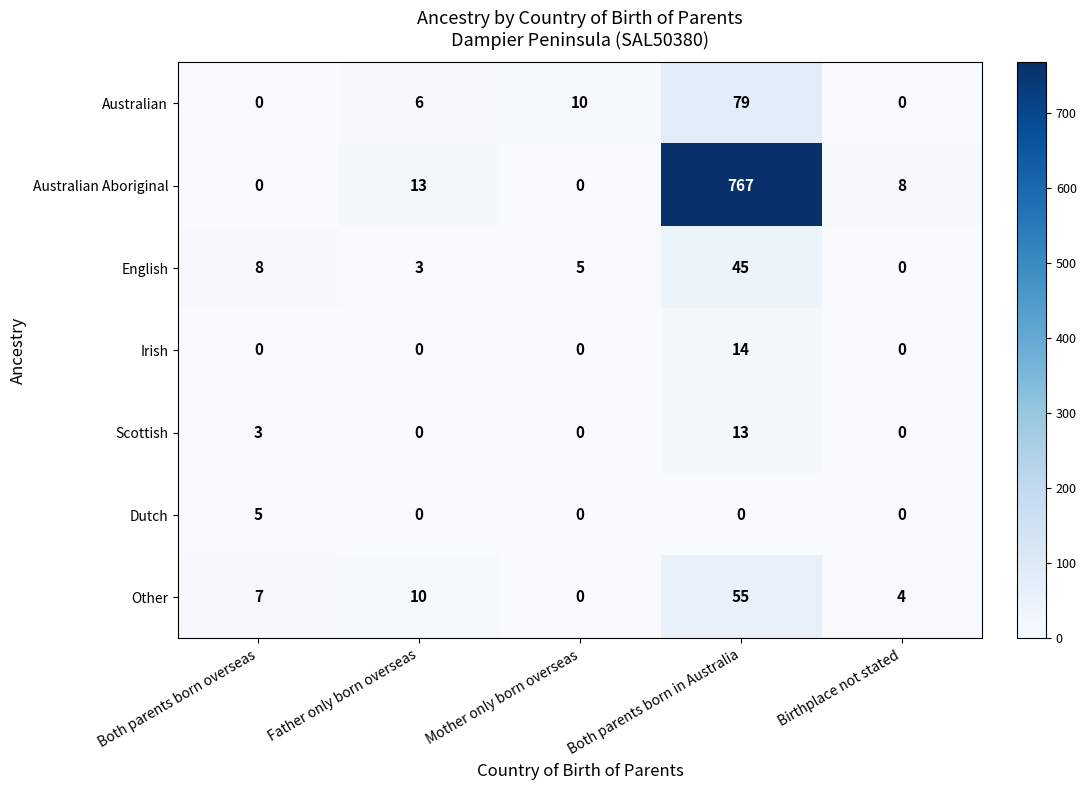

Is it true that Scottish equals 0 at Father only born overseas?

True